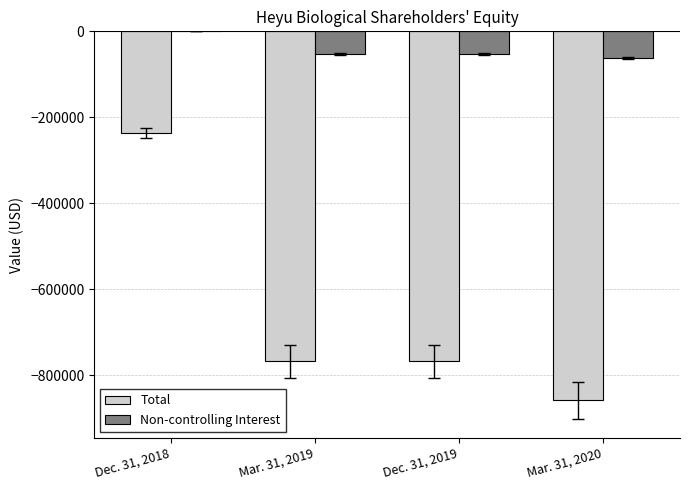

What are all the series names shown in the legend?

Total, Non-controlling Interest